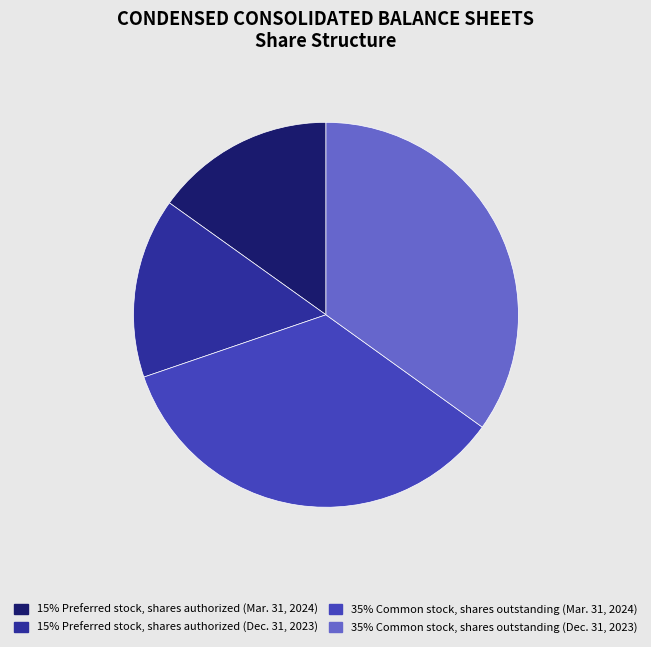

Is there any slice that represents more than half of the pie?

No